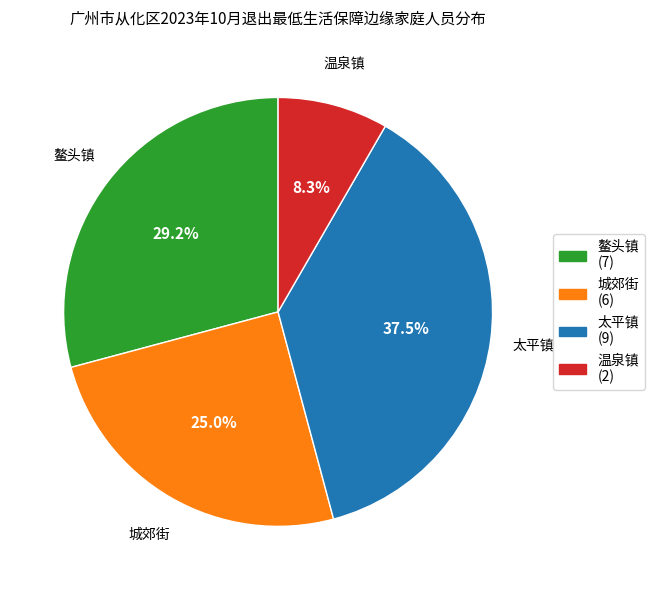

Approximately how many times larger is the value at 太平镇 compared to 温泉镇?

4.5